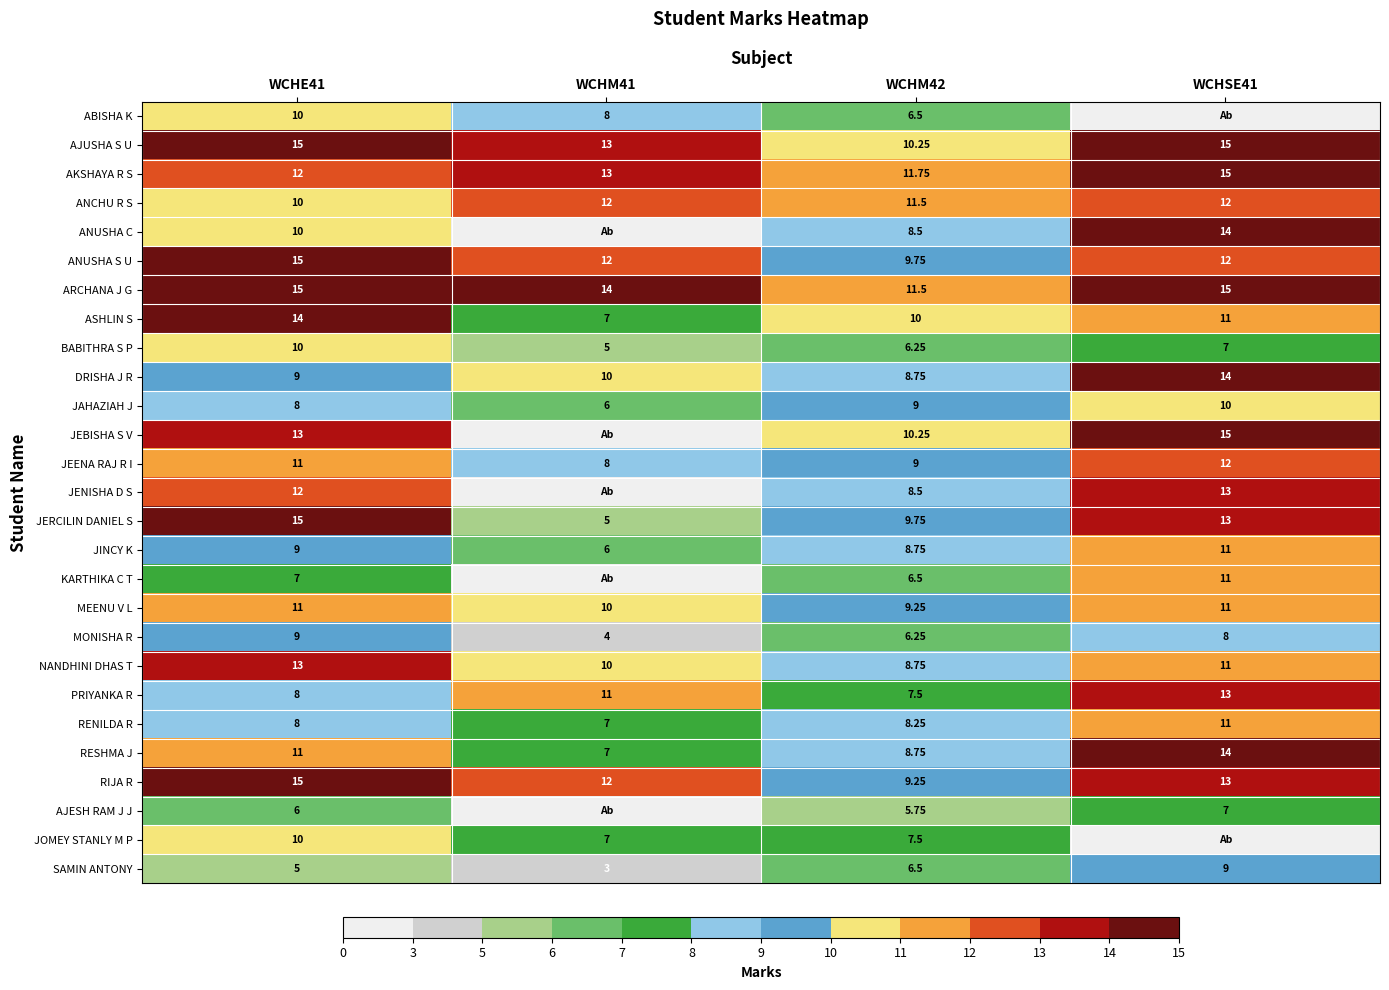

Is the value of JERCILIN DANIEL S at WCHE41 greater than the value of NANDHINI DHAS T at WCHSE41?

Yes